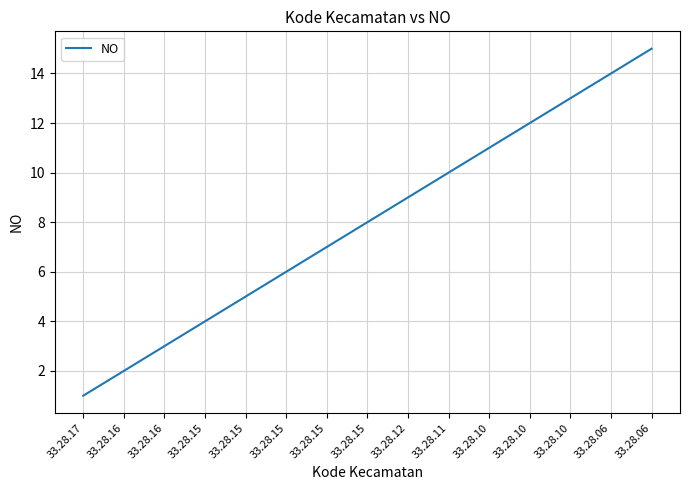

Where is the data nearest to the value 8?

33.28.15